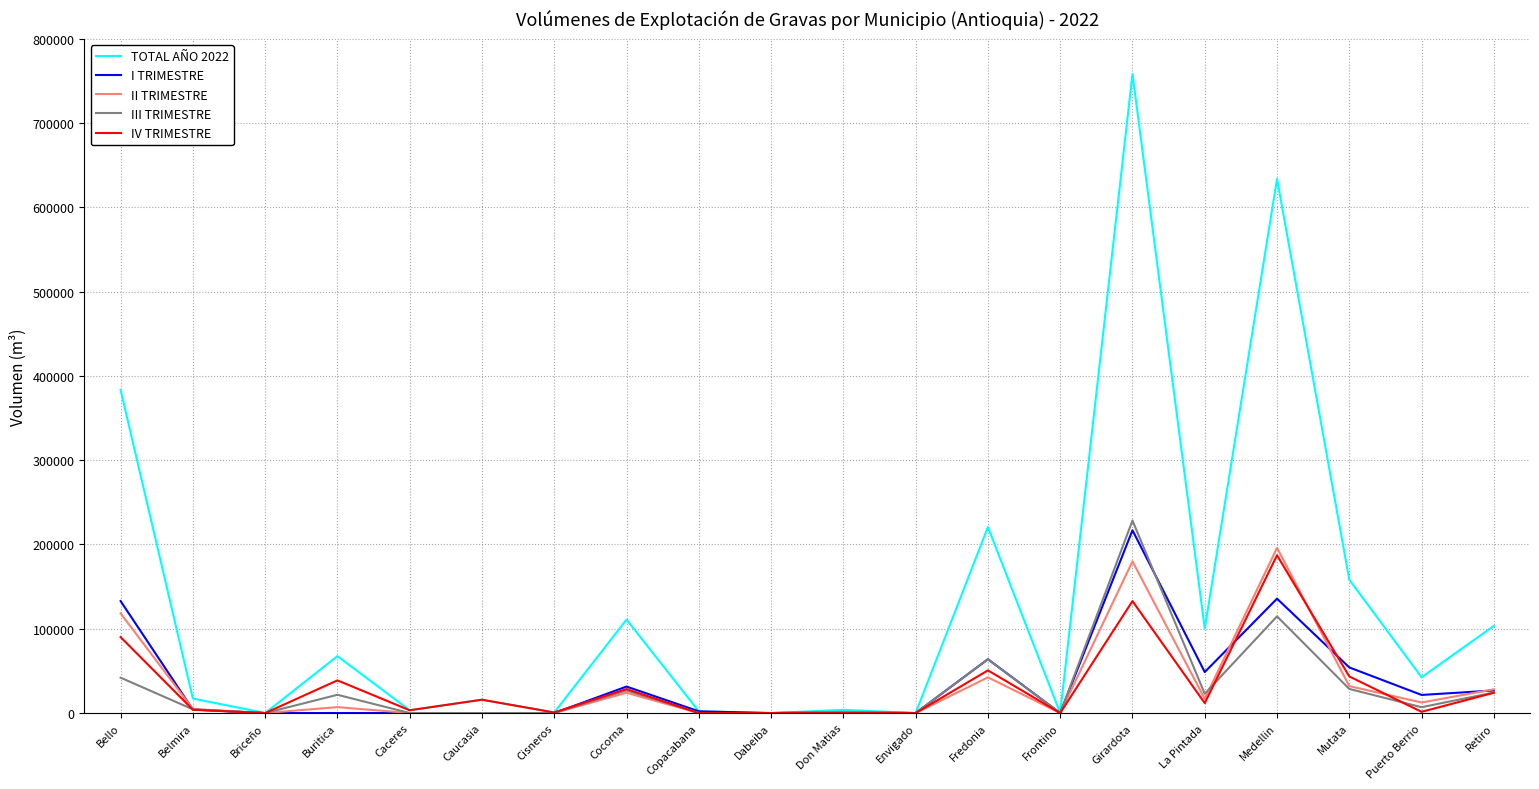

Which label corresponds to the largest value in the chart?

Girardota